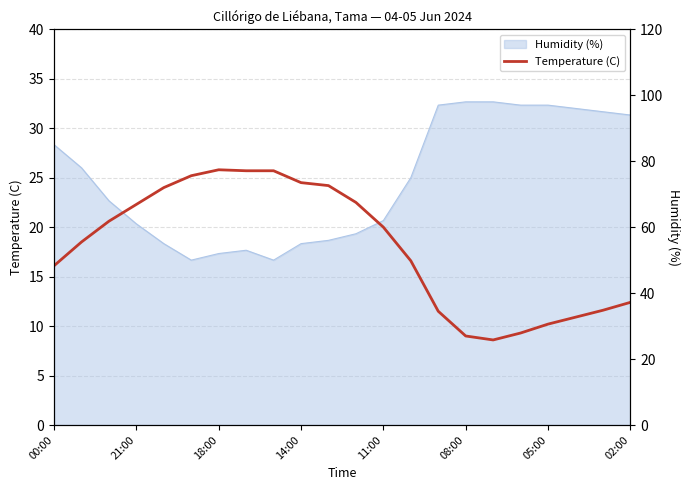

What is the difference between the values at 20 and 12?

8.4